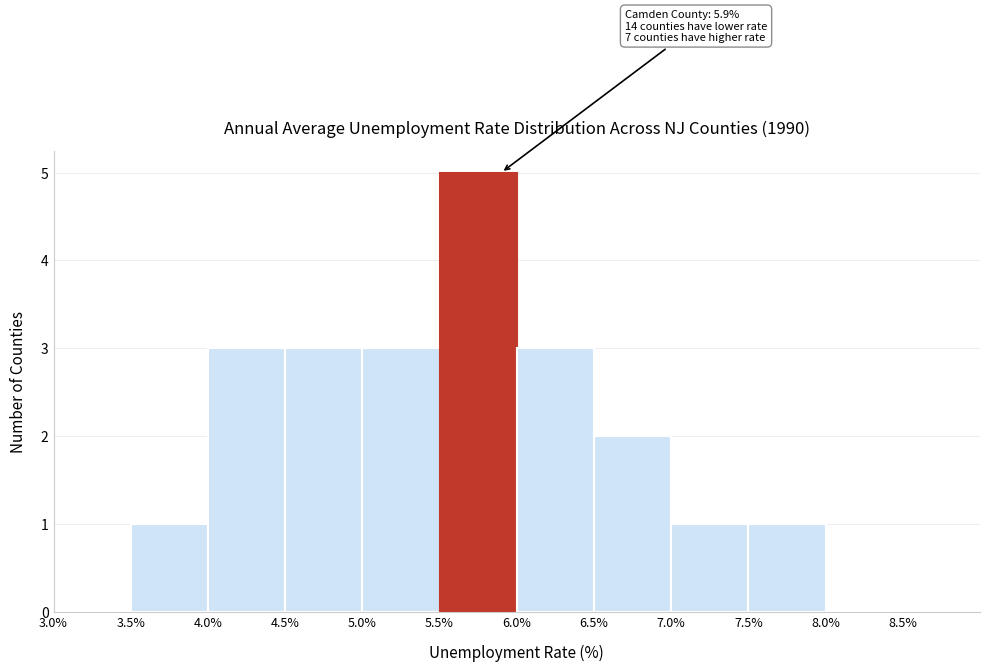

Over which range of the x-axis is the bar tallest?

5.5% to 6.0%